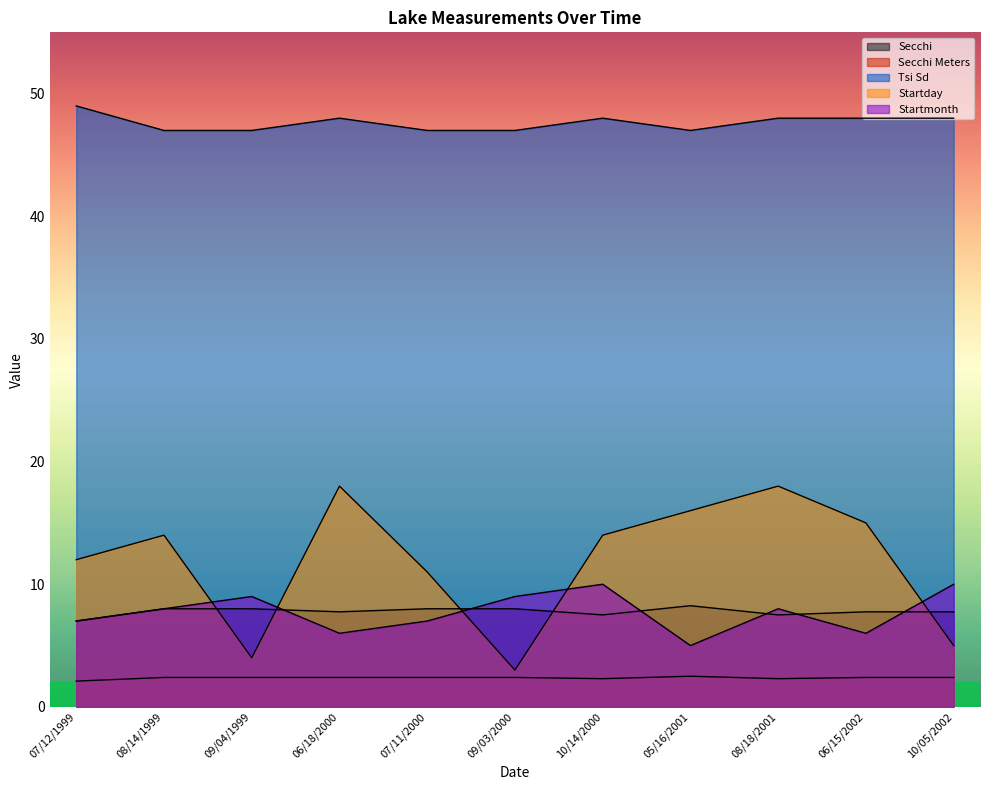

Does the chart display data point markers on the line(s)?

No